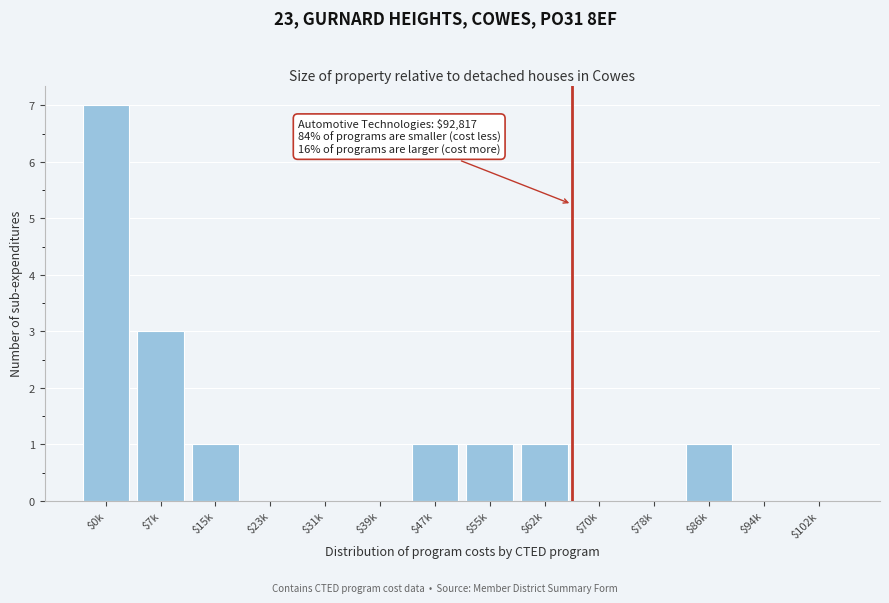

The chart shows a value of 1 at $62k. True or false?

True